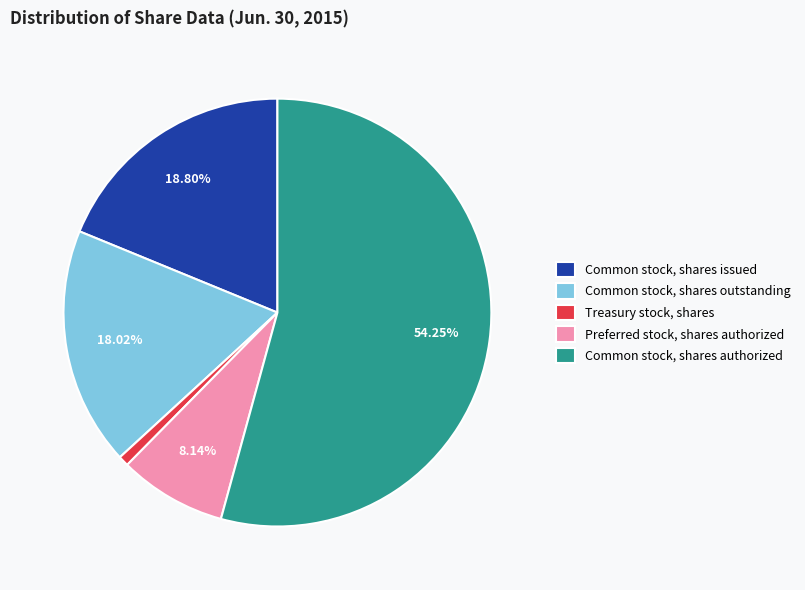

What percentage is the Common stock, shares authorized slice, to the nearest percent?

54%